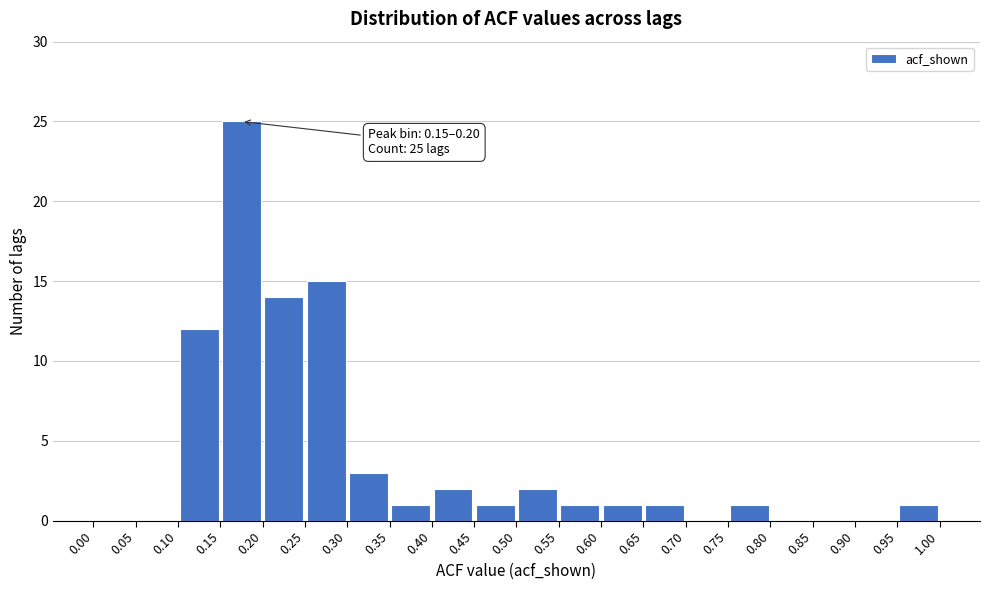

Over which range of the x-axis is the bar tallest?

0.15 to 0.20